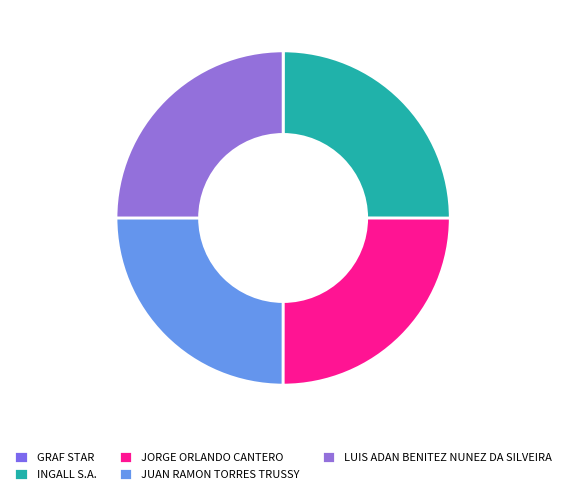

To the nearest percent, what is the combined percentage of GRAF STAR and LUIS ADAN BENITEZ NUNEZ DA SILVEIRA?

25%